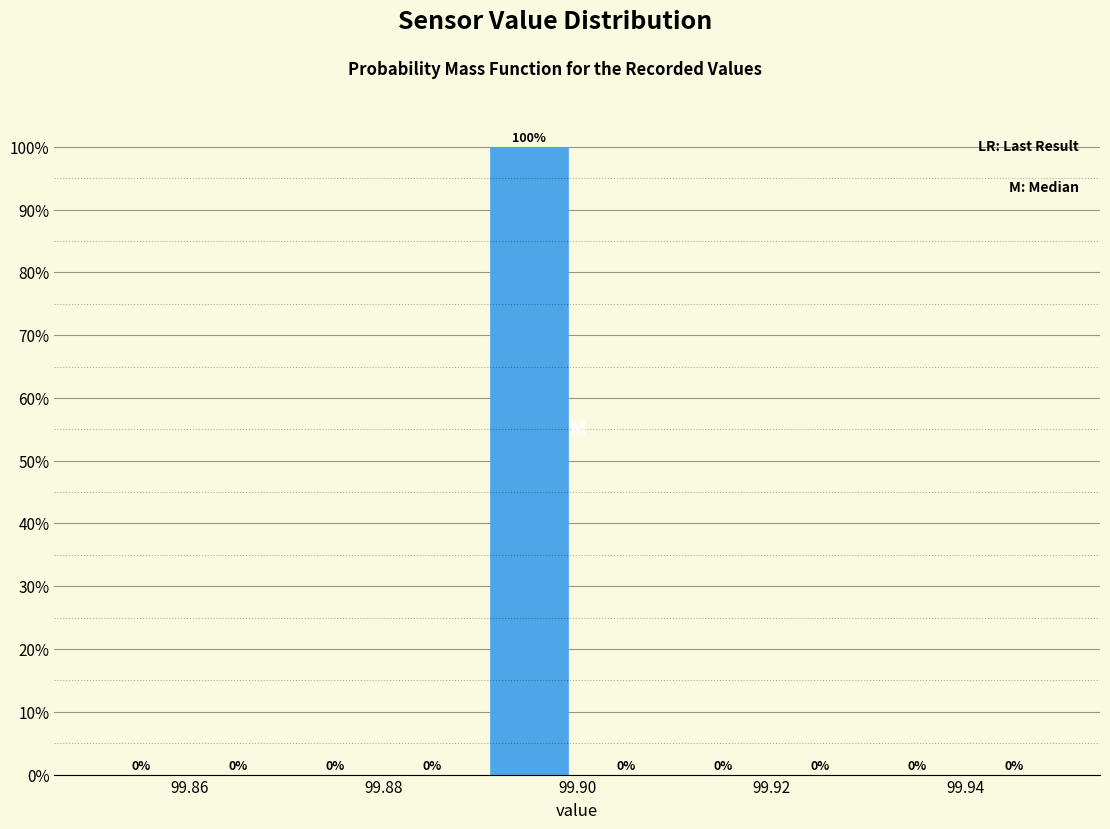

Reading left to right, list every bar in this chart as the range it spans on the x-axis followed by its height.

99.85 to 99.86: 0
99.86 to 99.87: 0
99.87 to 99.88: 0
99.88 to 99.89: 0
99.89 to 99.90: 100
99.90 to 99.91: 0
99.91 to 99.92: 0
99.92 to 99.93: 0
99.93 to 99.94: 0
99.94 to 99.95: 0